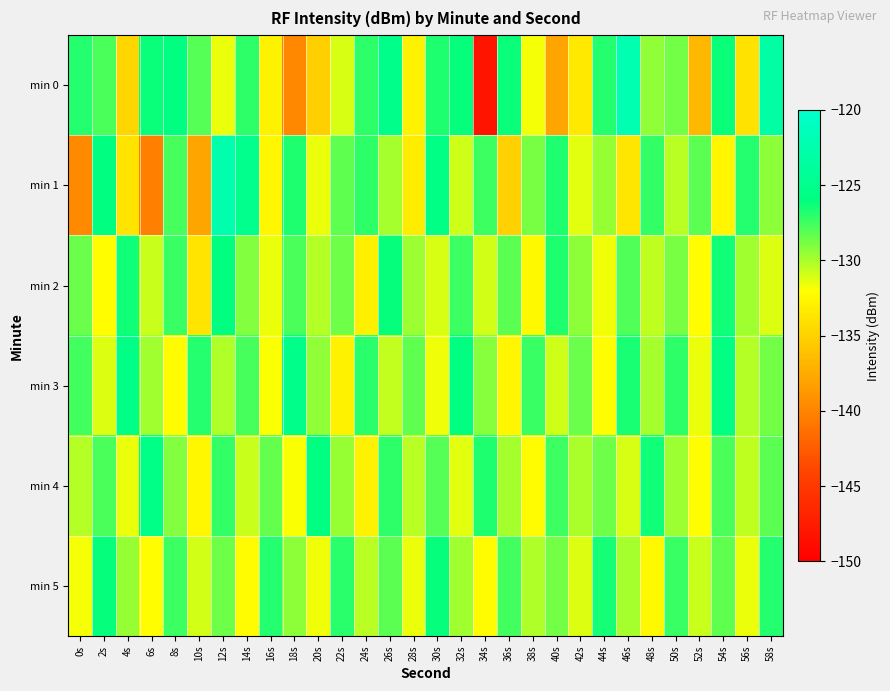

What is the total value across all series at 24s?

-777.3